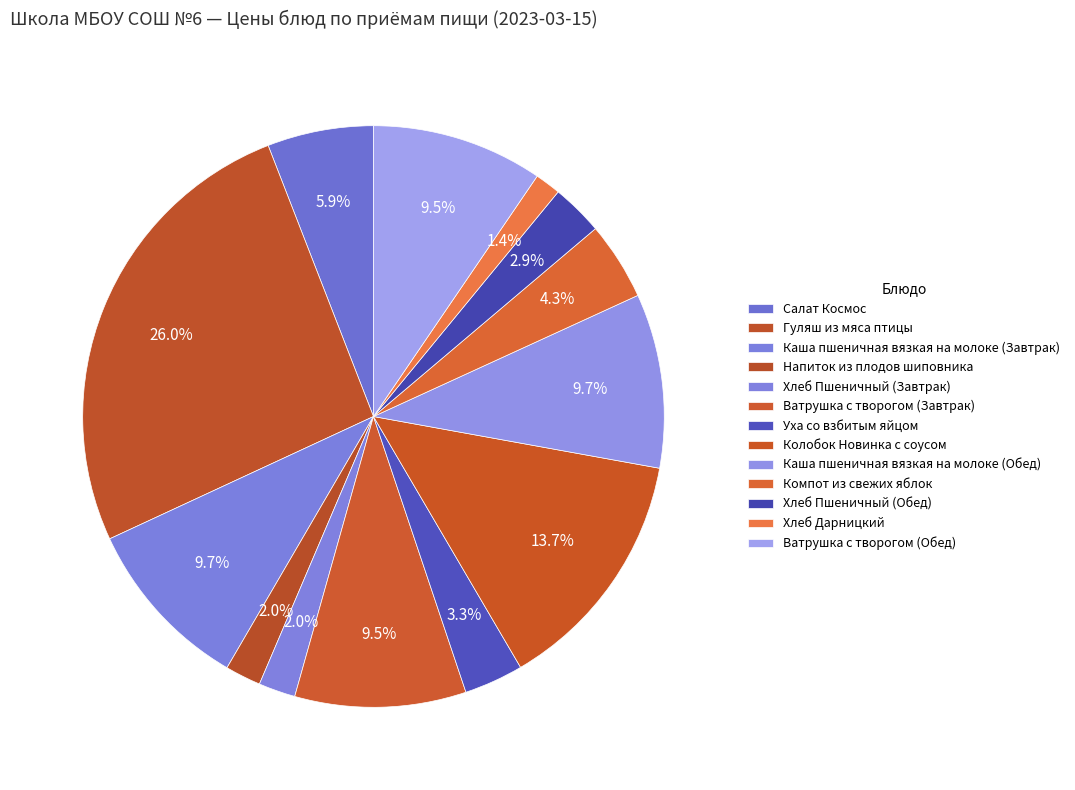

How many slices are in this pie chart?

13